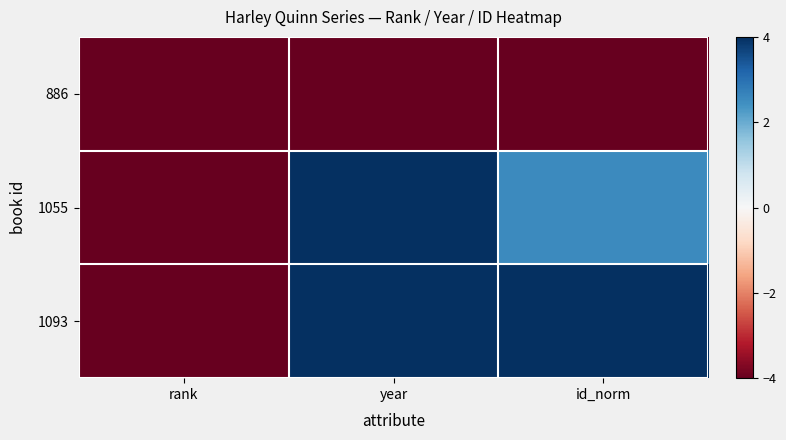

Which series has the largest total across all categories?

1093